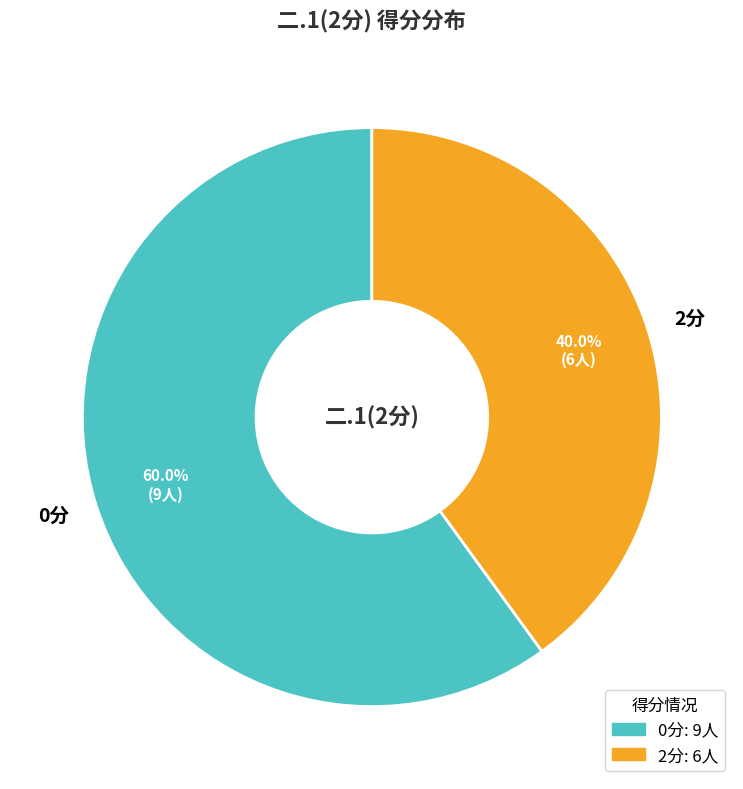

How many segments does this pie chart have?

2